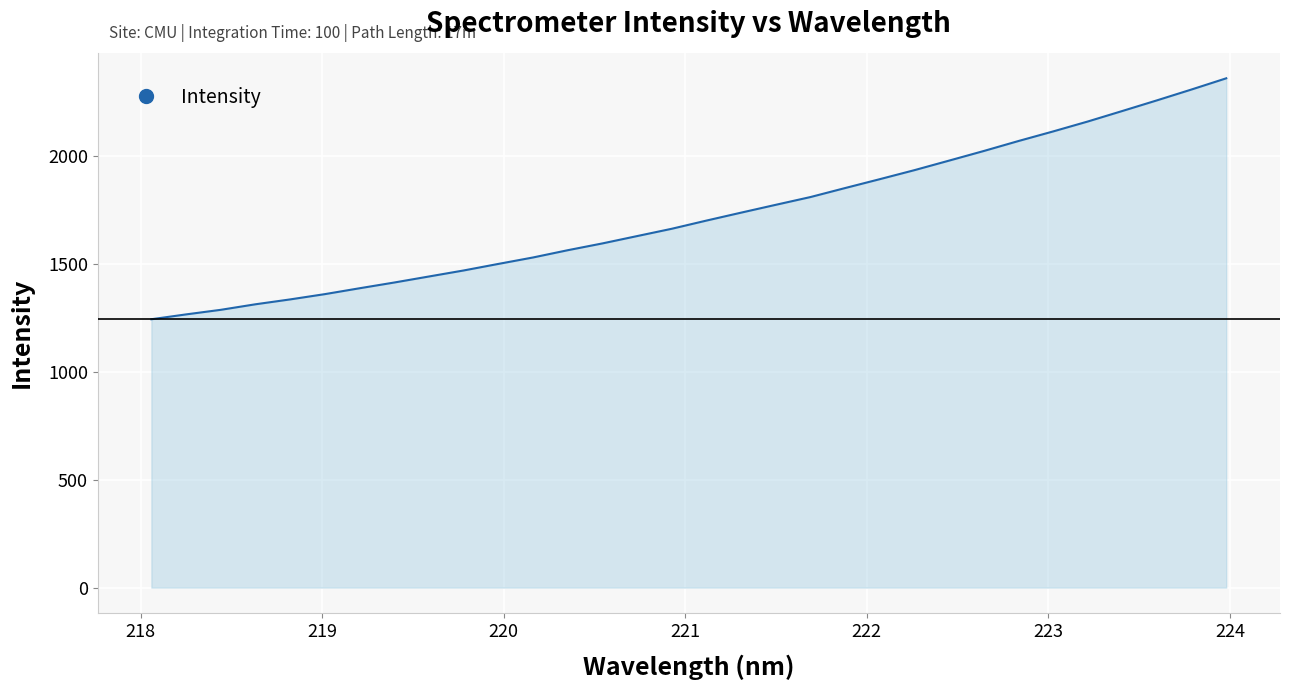

What is the average value?

1723.8